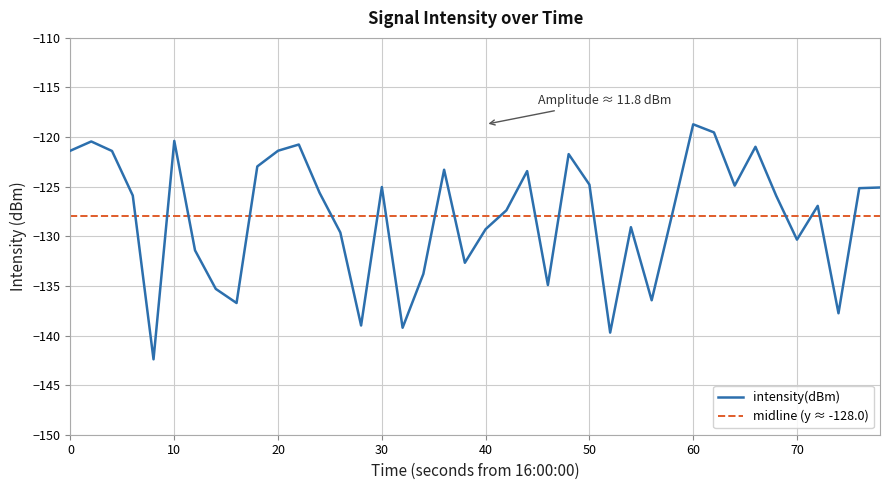

The intensity(dBm) series shows -190.2 at 20. True or false?

False